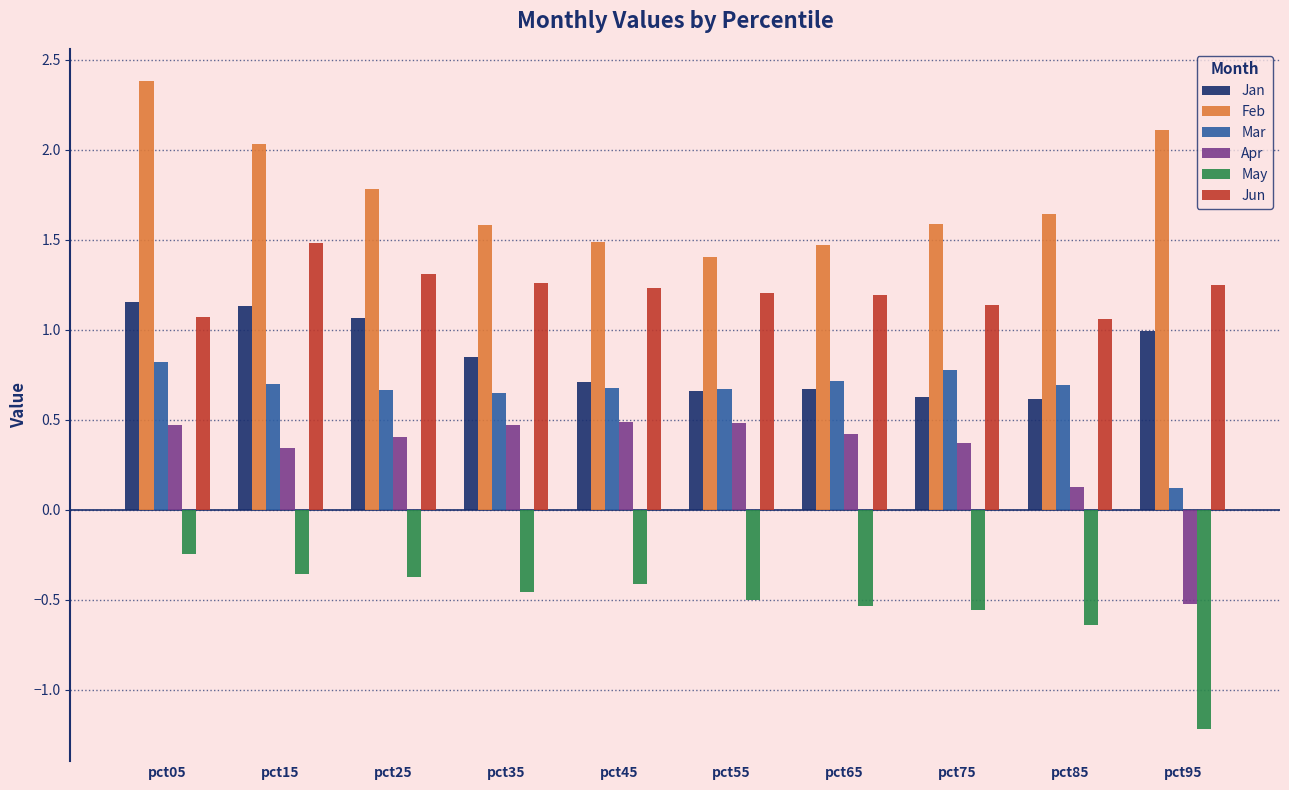

What is the minimum value shown in the chart?

-1.2